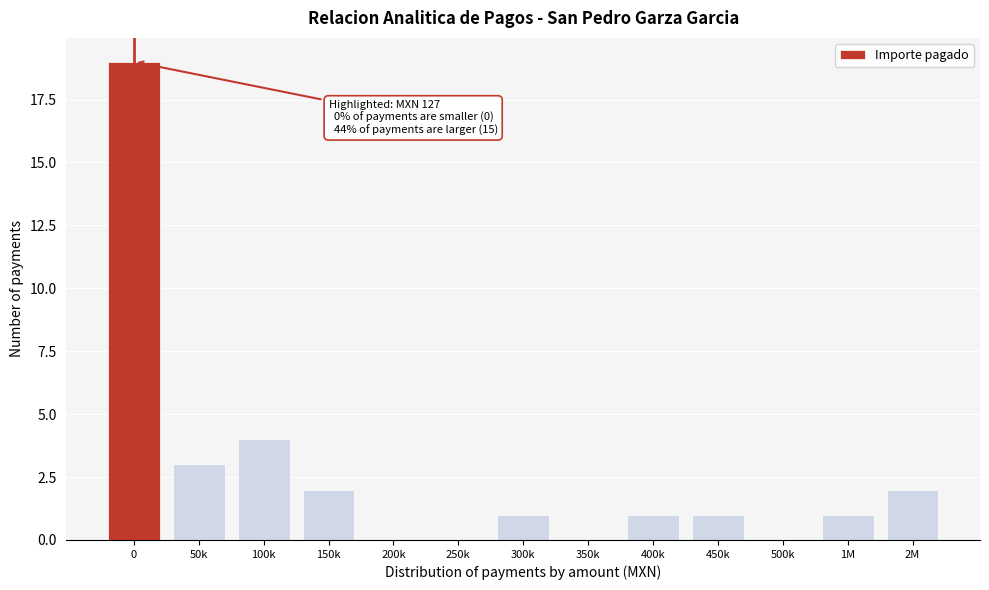

Reading left to right, what are all the values shown in this chart?

0=19	50k=3	100k=4	150k=2	200k=0	250k=0	300k=1	350k=0	400k=1	450k=1	500k=0	1M=1	2M=2